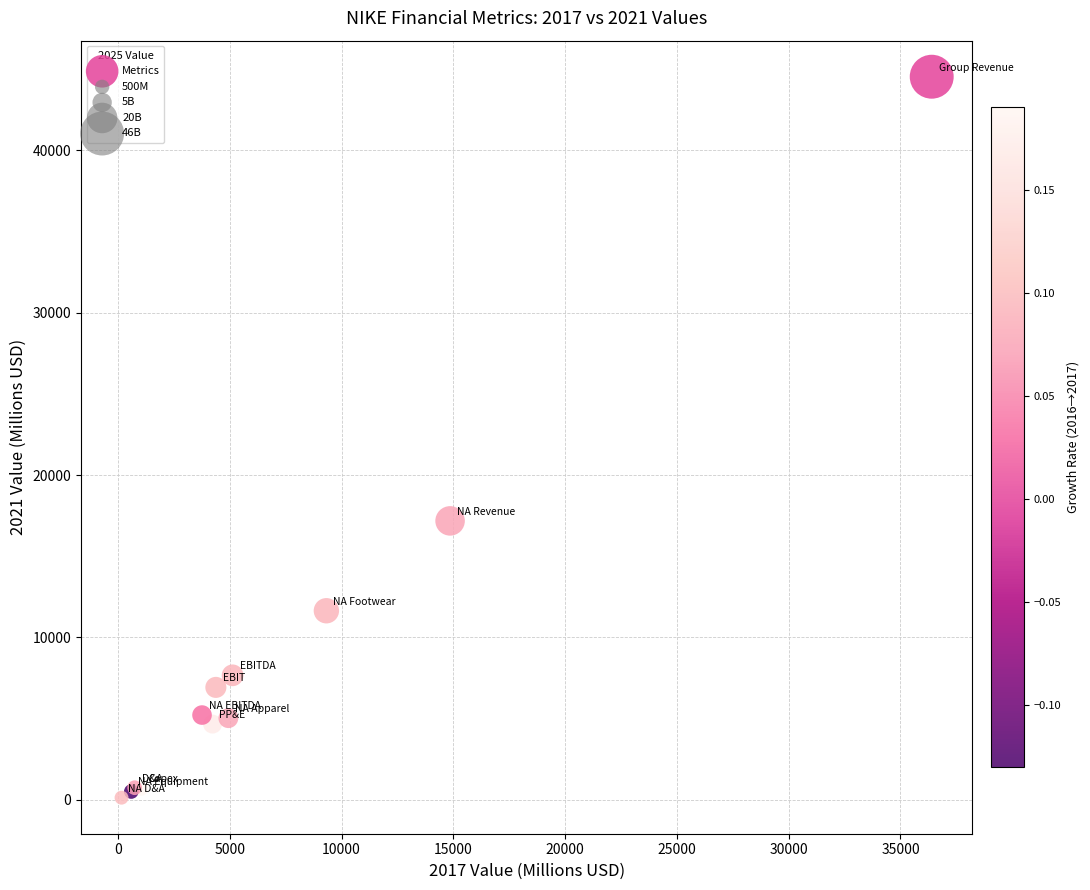

What Y value in the scatter plot is closest to 22334?

17179